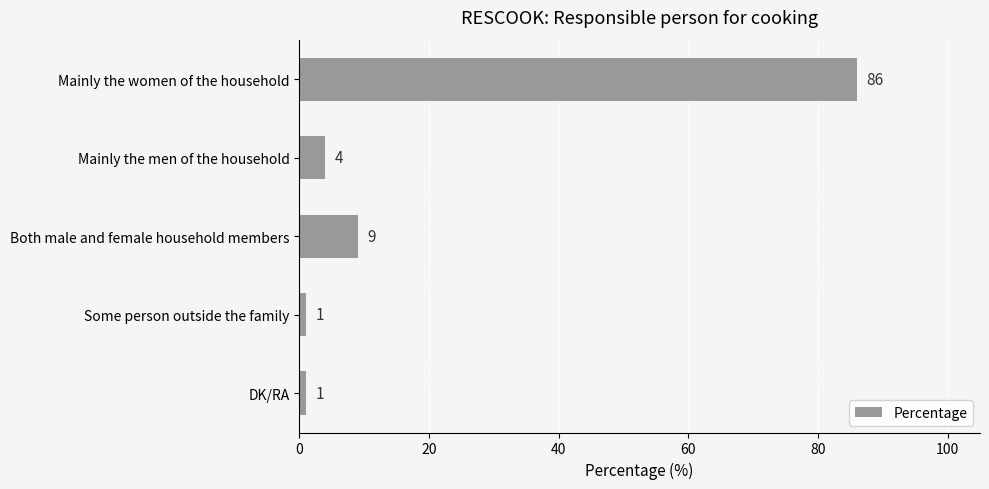

What position from the bottom is Some person outside the family?

2